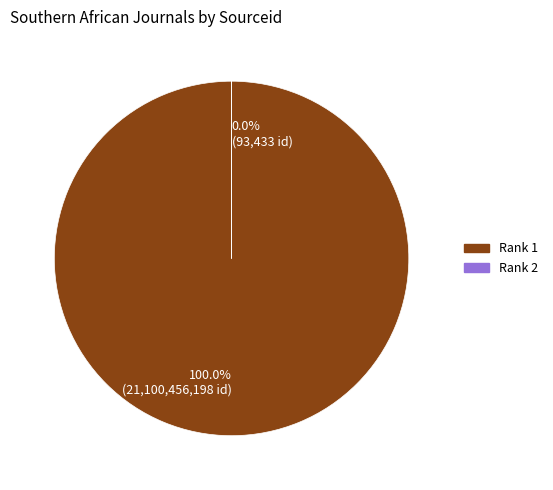

The 1 slice represents 100% of the pie. True or false?

True